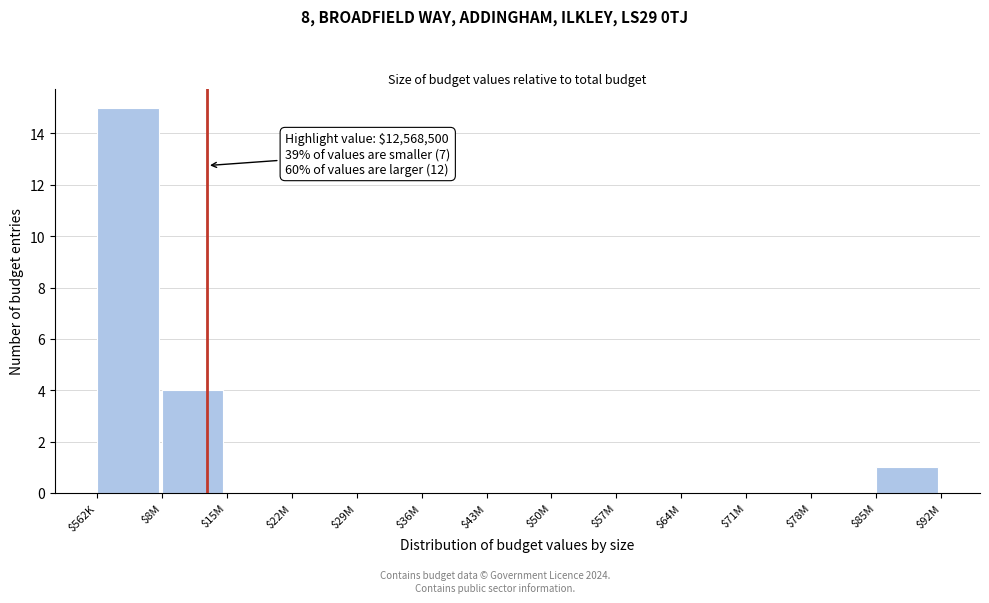

Is it true that the value at $15M is 0?

True